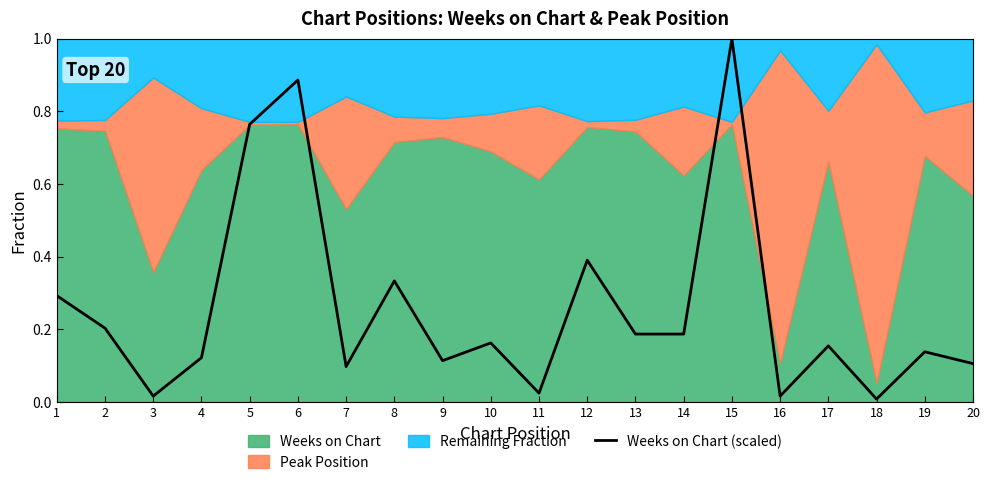

The chart shows a value of 0.1 at 4. True or false?

True